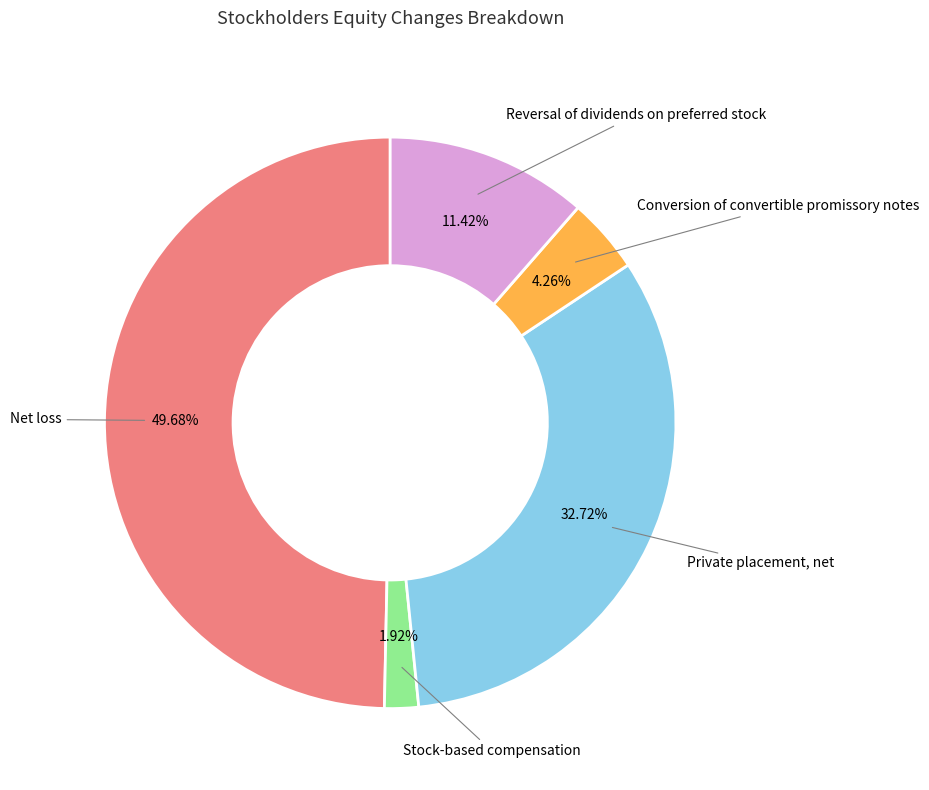

Count the number of slices in the pie.

5